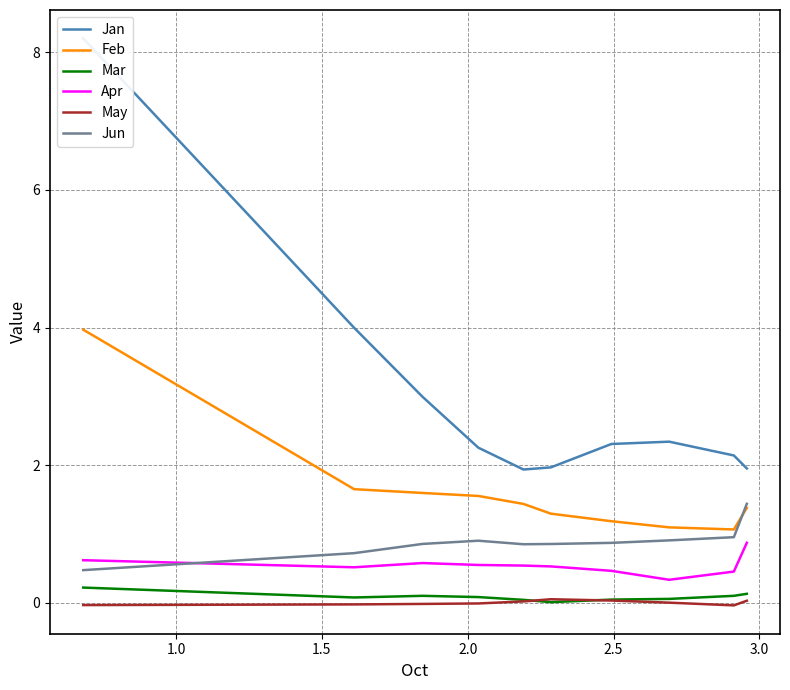

True or false: Feb and May intersect in this chart.

False